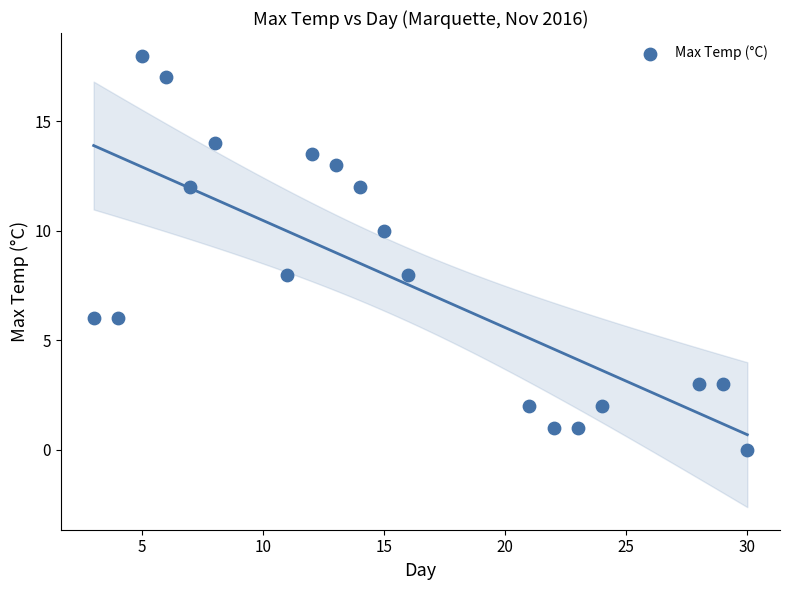

What is the range of Y values (max minus min)?

18.0